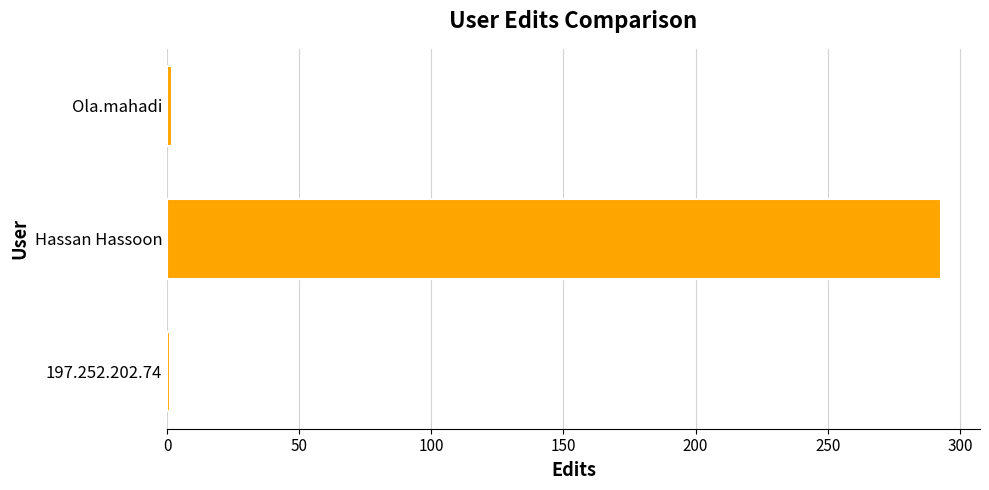

Between Hassan Hassoon and 197.252.202.74, which is larger?

Hassan Hassoon